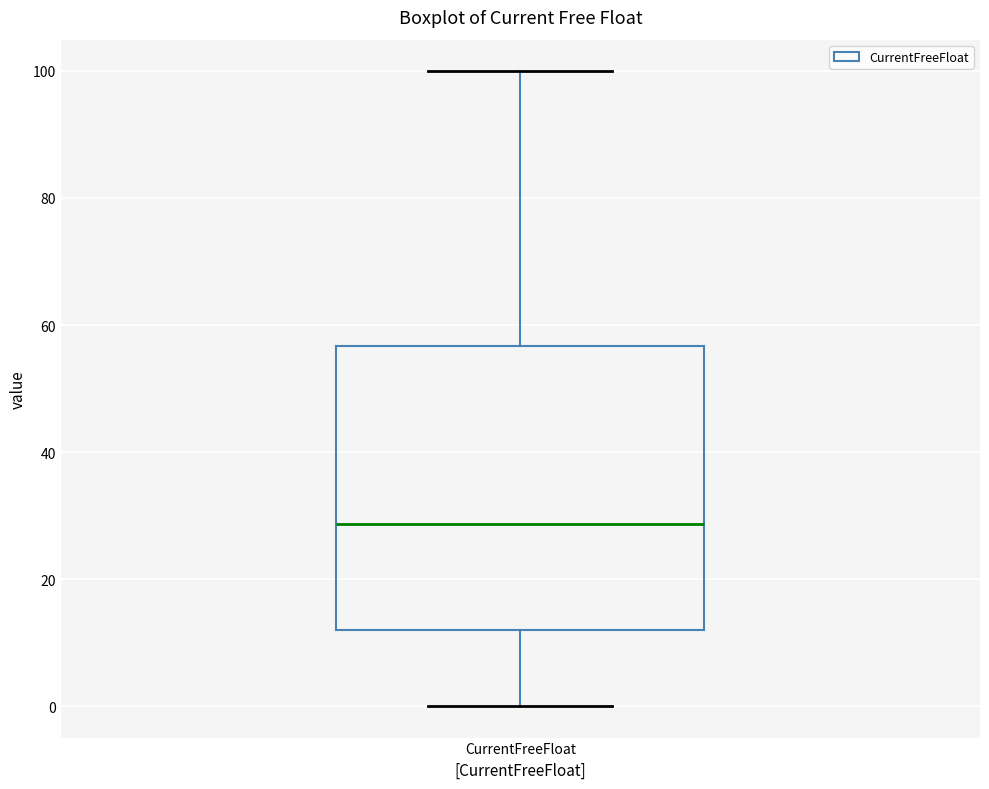

Transcribe this box plot: give where the median line is, the range the box spans, and where the two whiskers end, as read against the y-axis. The values are not printed on the chart, so give them approximately, as read against the axis.

median 28, box 12 to 56, whiskers 0 to 100